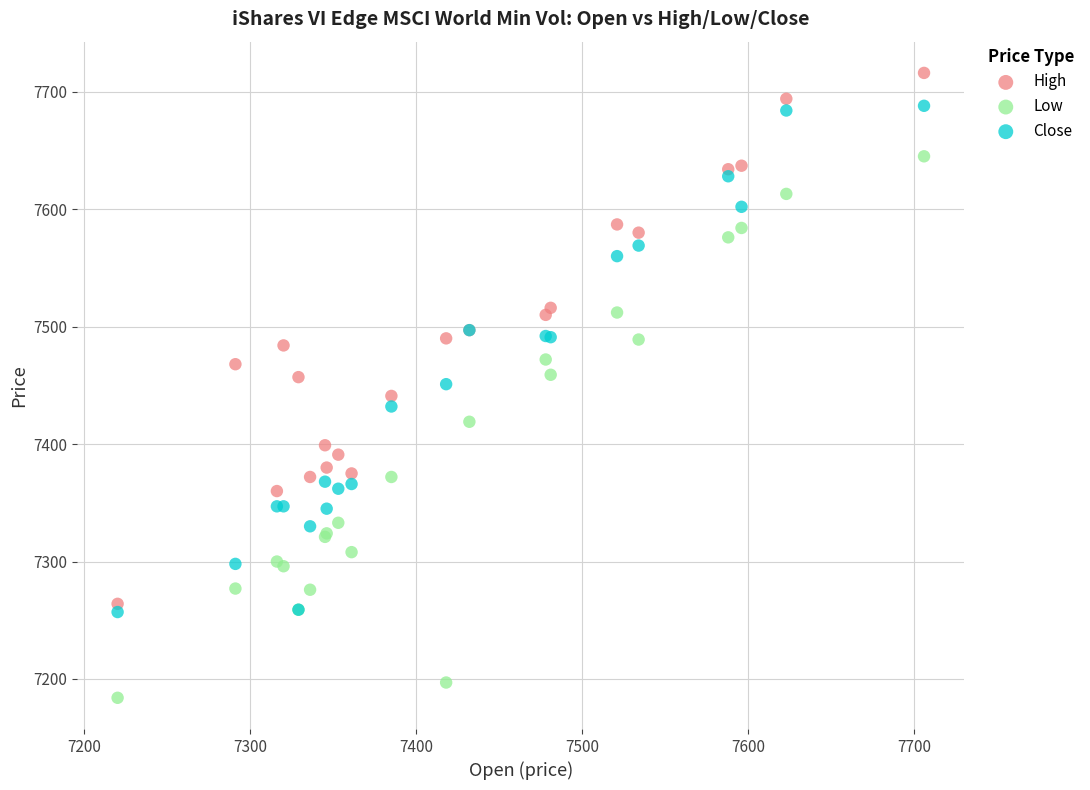

Which series reaches the maximum Y coordinate?

High